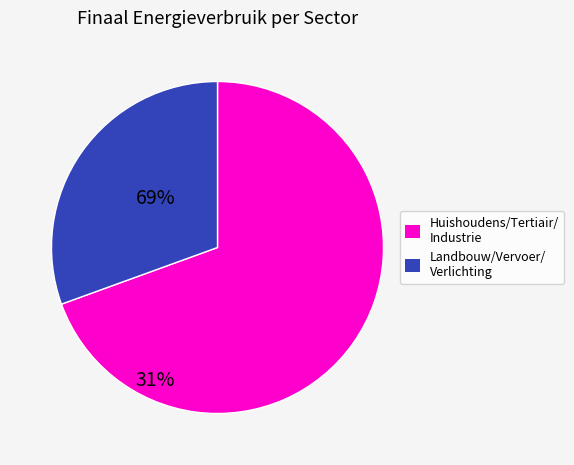

Is there a majority slice in this chart?

Yes